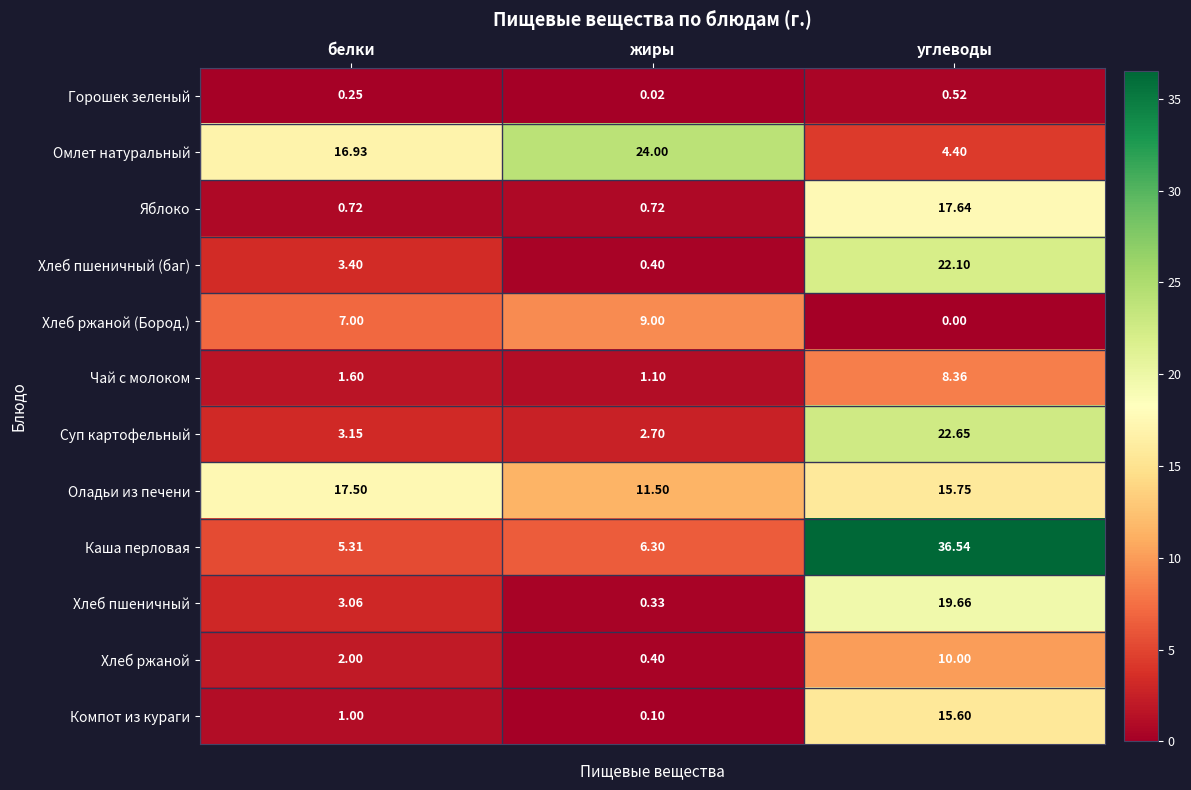

Which label corresponds to the largest value in the chart?

углеводы